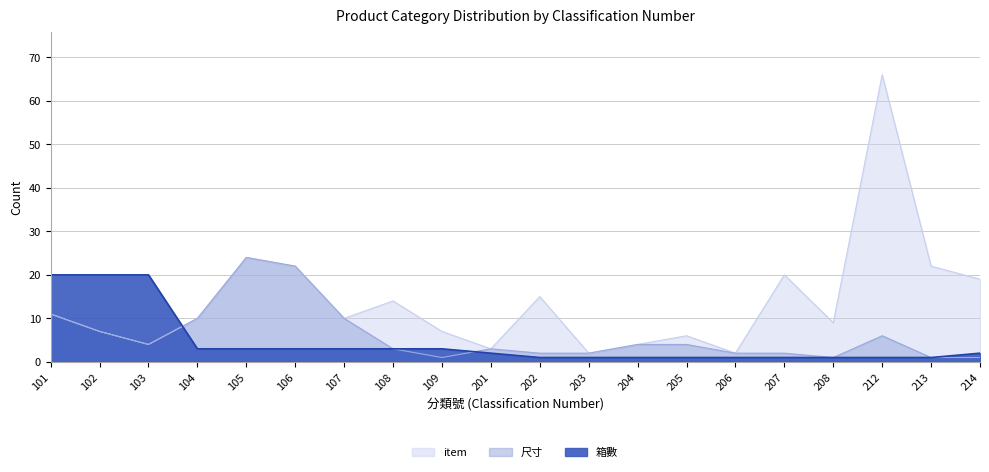

How many lines are shown in the chart?

3